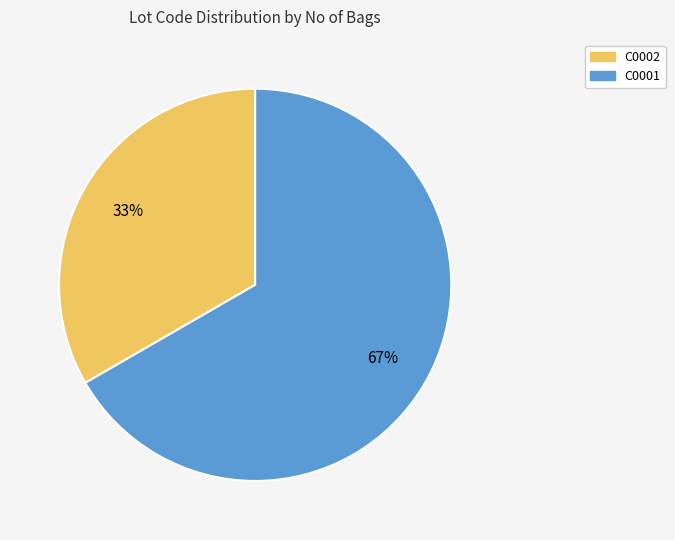

To the nearest percent, what percentage of the pie is C0001?

67%